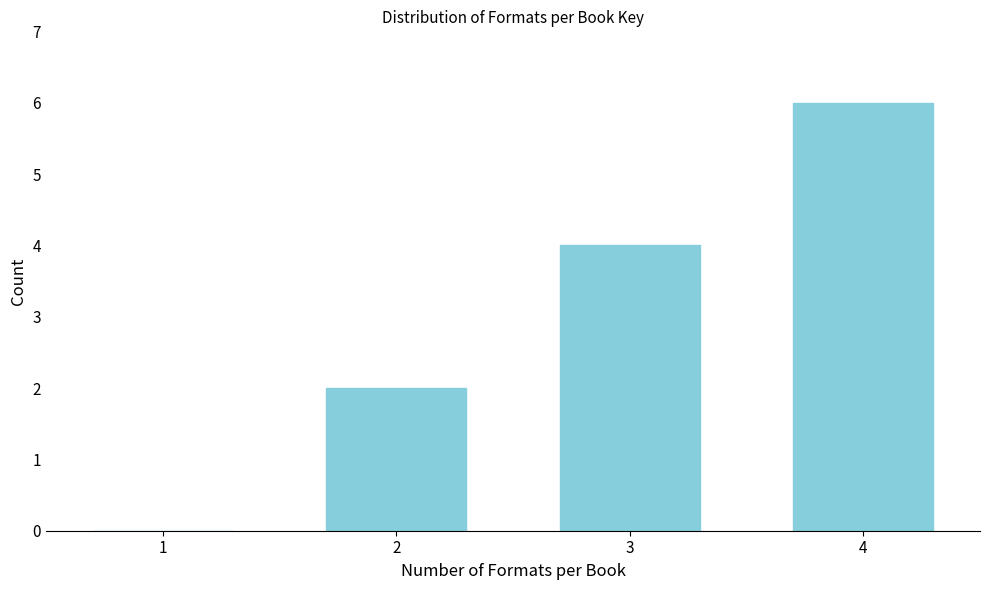

Reading left to right, what are all the values shown in this chart?

1=0	2=2	3=4	4=6